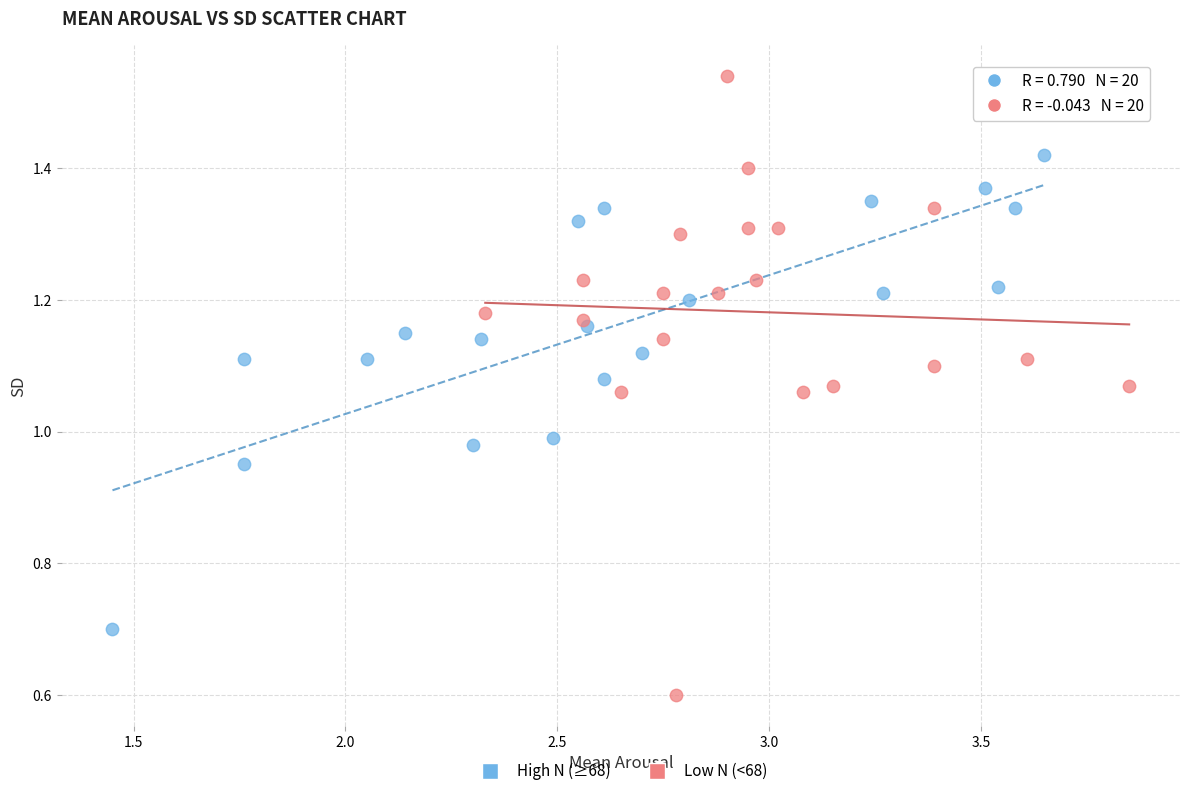

Which series reaches the minimum Y coordinate?

Low N (<68)